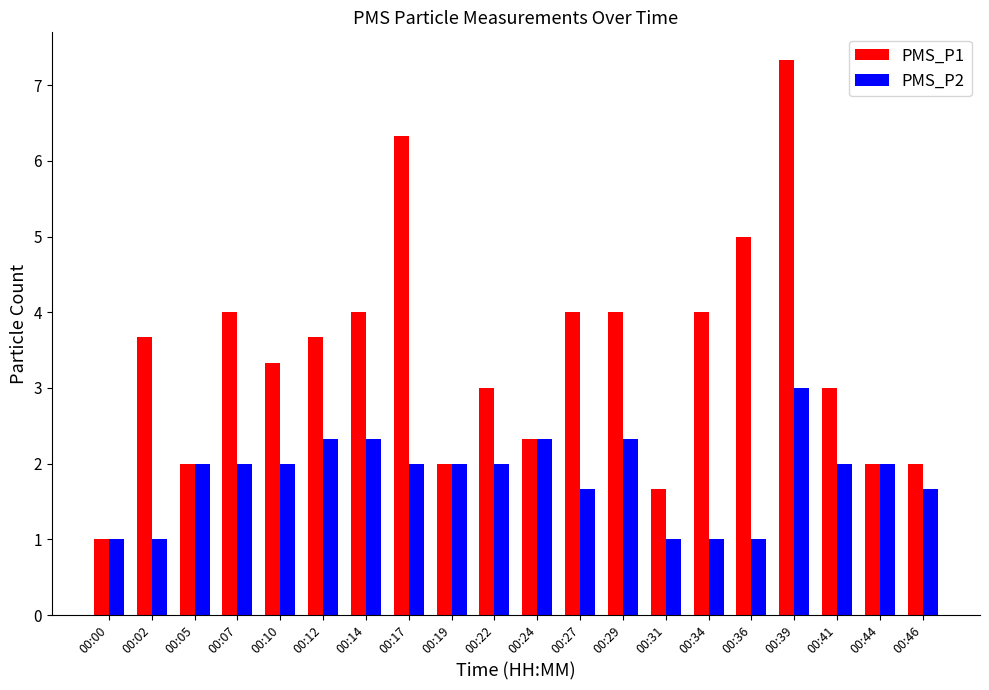

What is the difference between the highest and lowest values at 00:31?

0.7